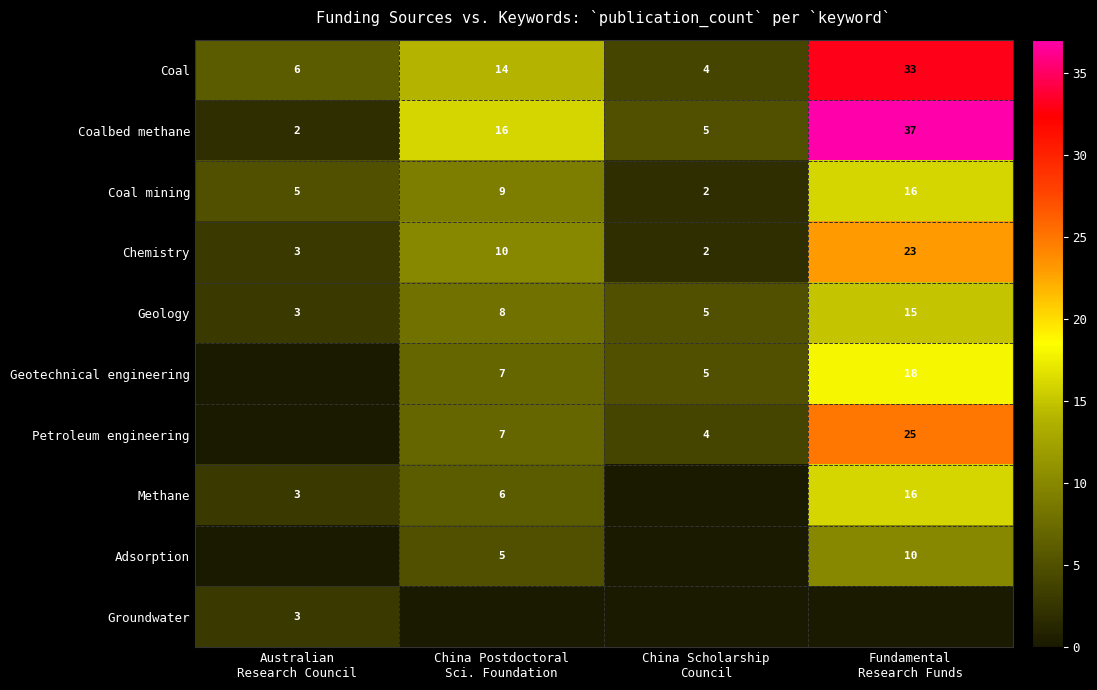

What is the highest value of the Coal series?

33